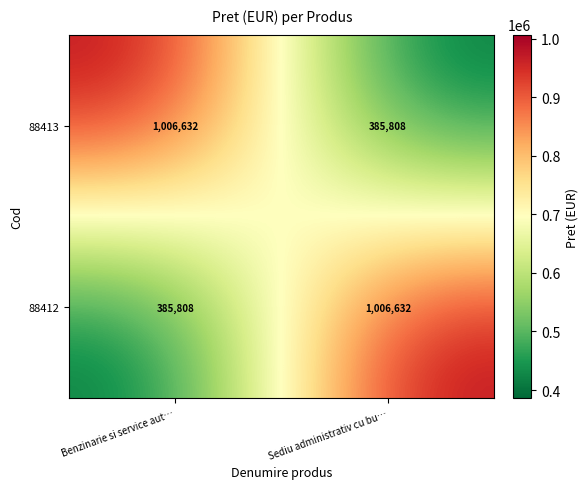

What is the difference between the 88413 values at Sediu administrativ cu bu… and Benzinarie si service aut…?

620824